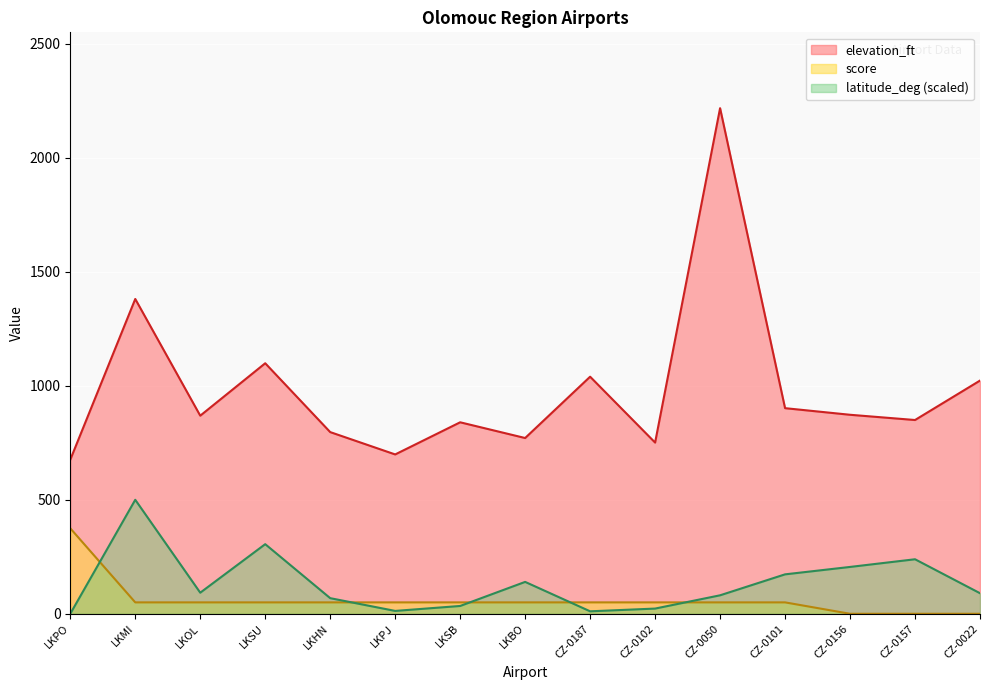

The score series shows 50.0 at LKSU. True or false?

True